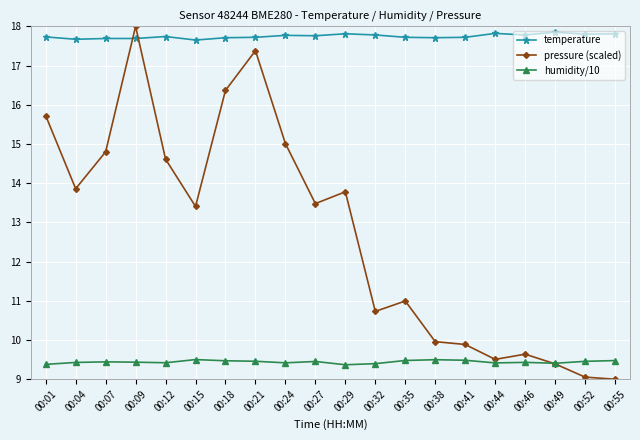

Rank the series by their average value, from lowest to highest.

humidity/10, pressure (scaled), temperature